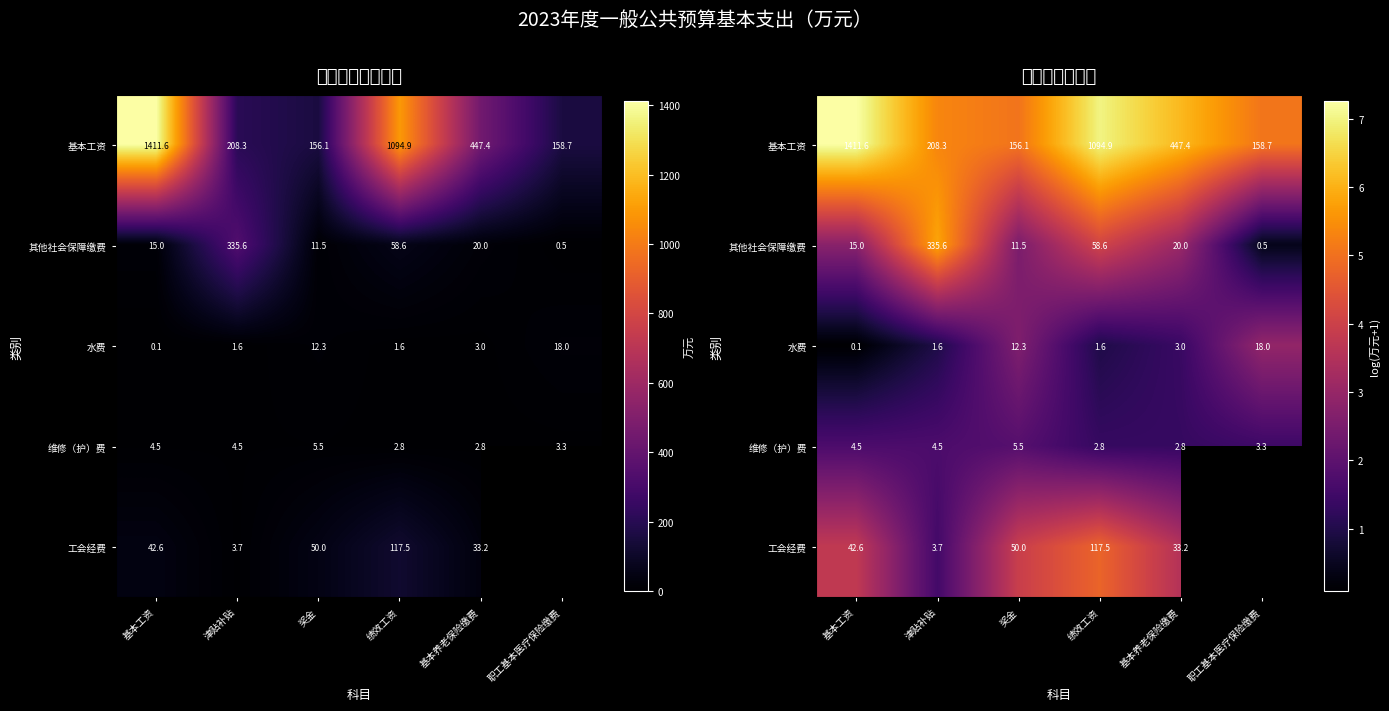

True or false: 维修（护）费 has a value of 1.0 at 奖金.

False